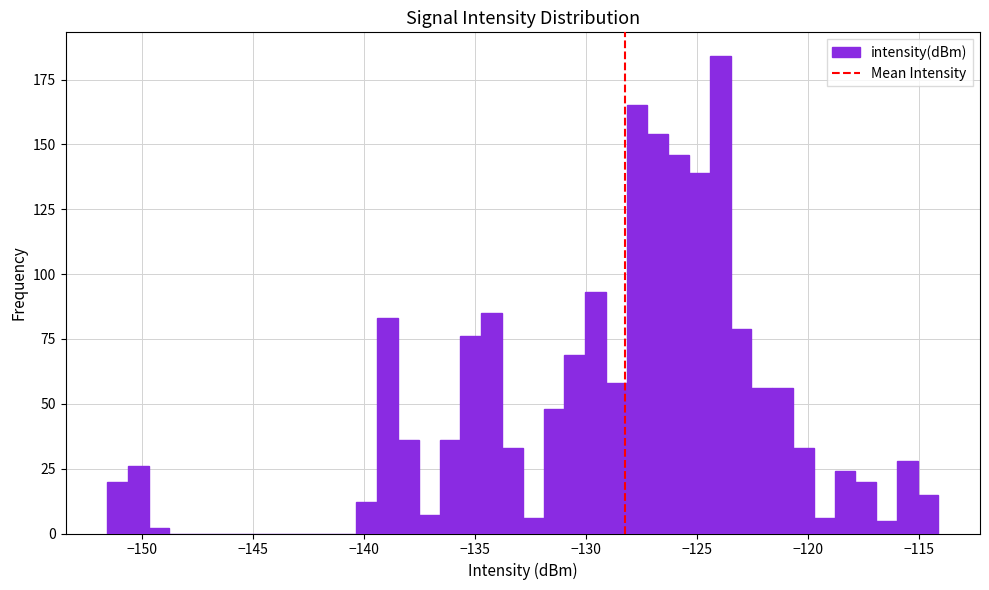

Around what value on the x-axis is the tallest bar? Give the approximate position of its centre, as read against the axis.

-124.0